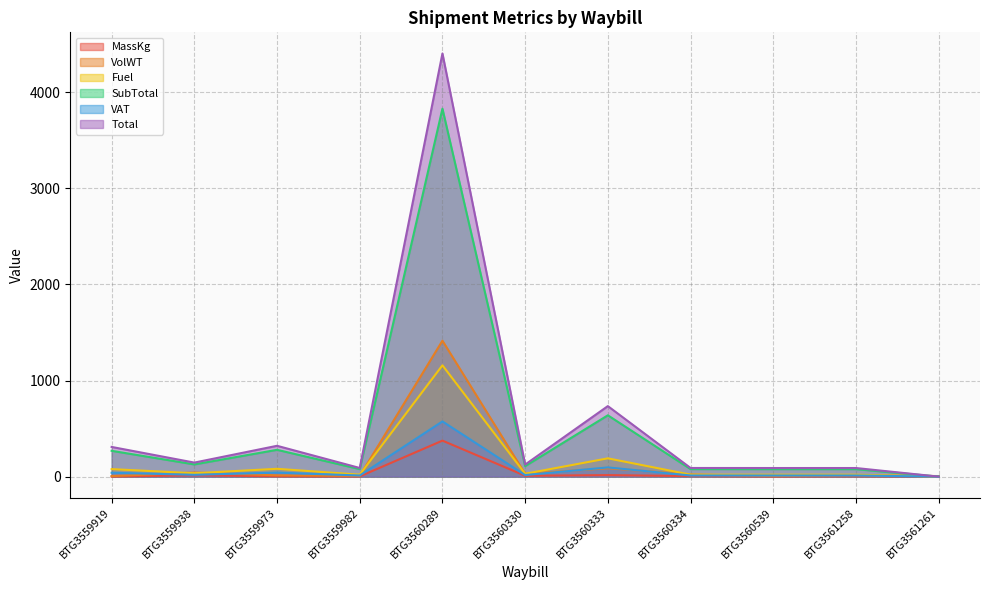

How many data points in VolWT are less than 13?

4